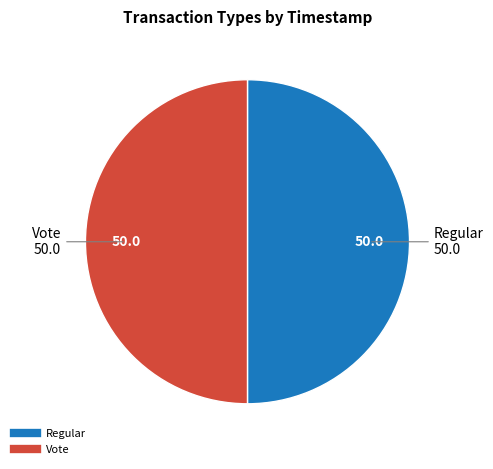

What is the ratio of the value at Vote to the value at Regular?

1.0